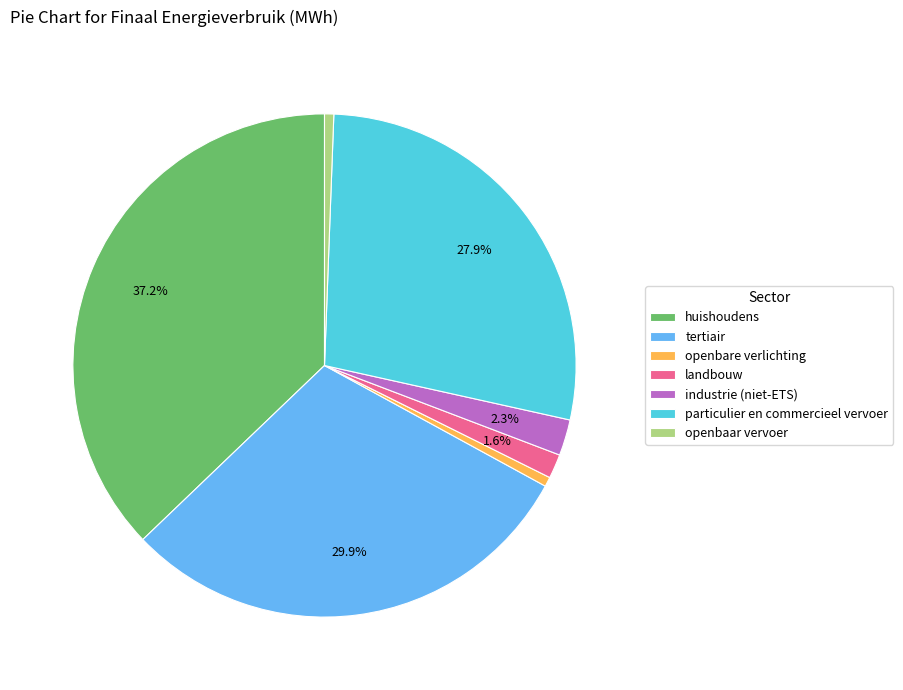

How many segments does this pie chart have?

7